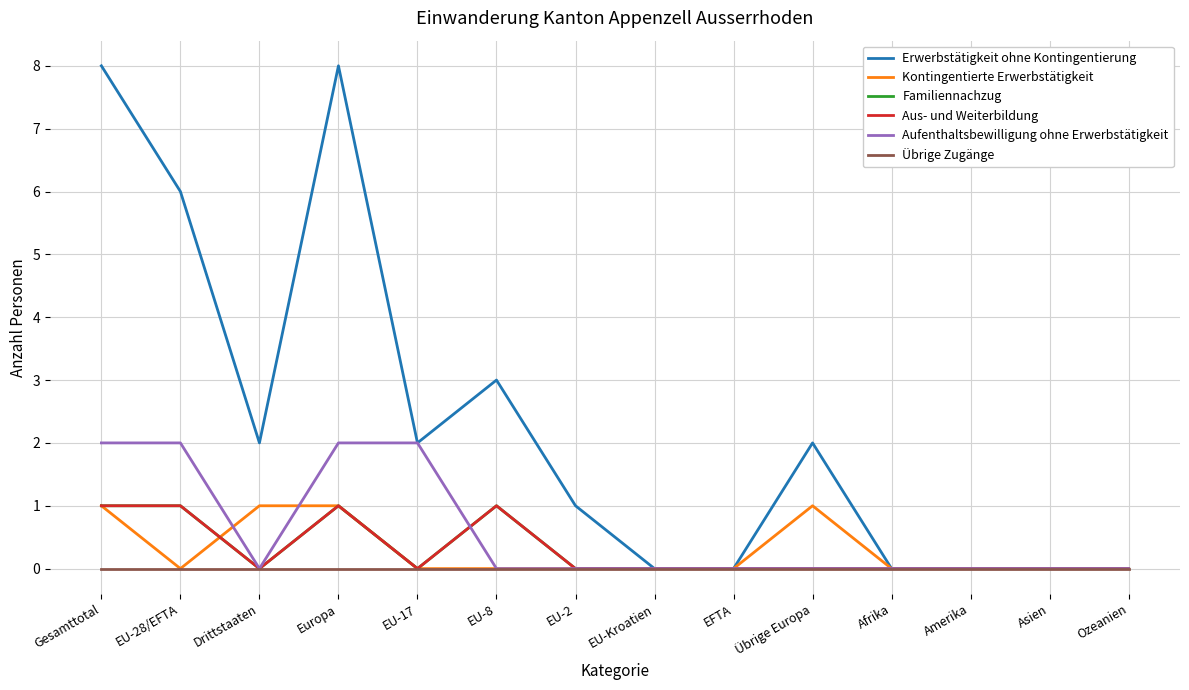

Which series changed the most between Drittstaaten and EU-2?

Erwerbstätigkeit ohne Kontingentierung